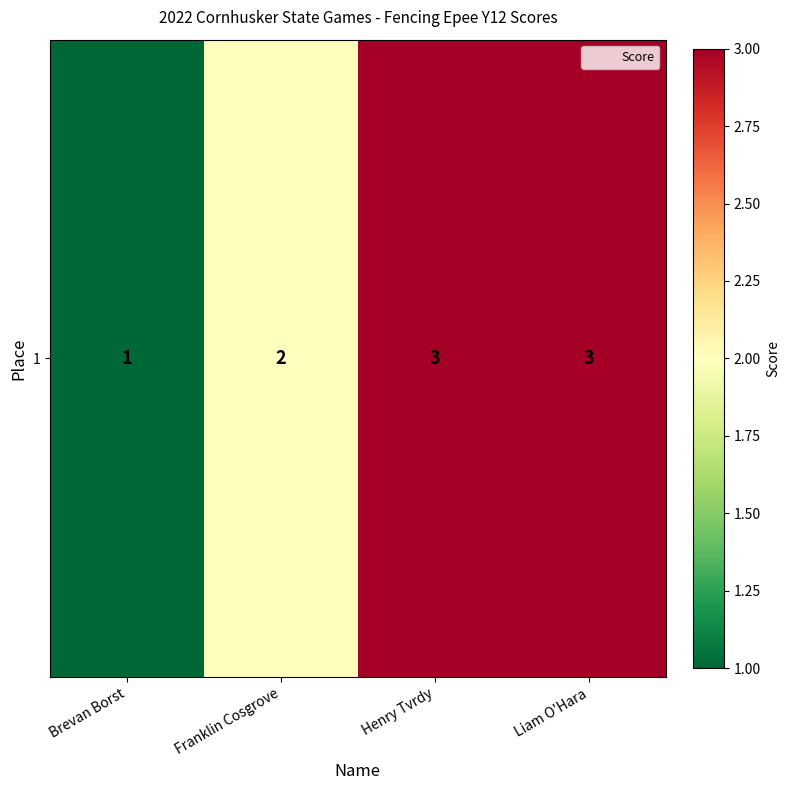

Is it true that the value at Henry Tvrdy is 5?

False